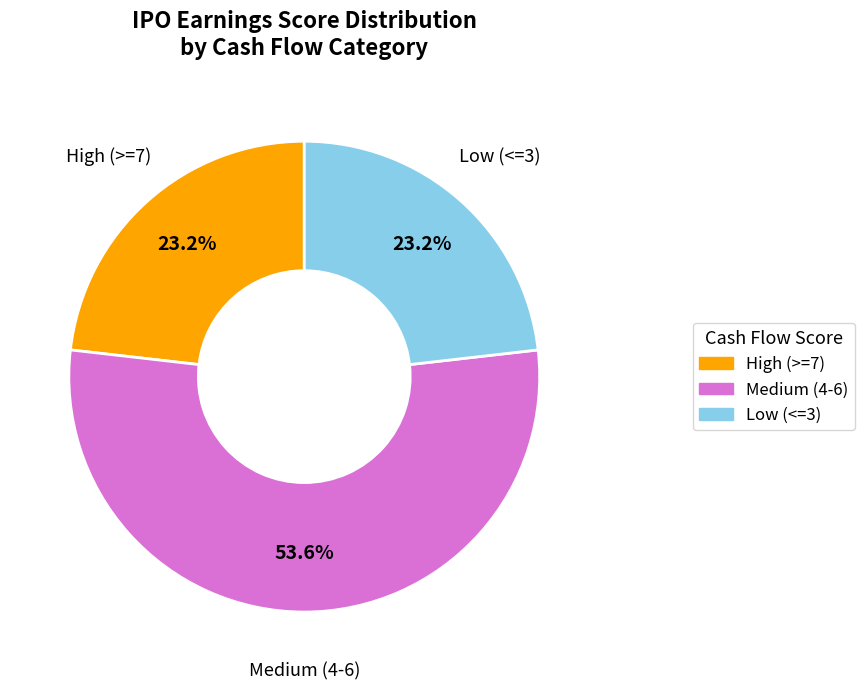

Does any single category account for the majority?

Yes